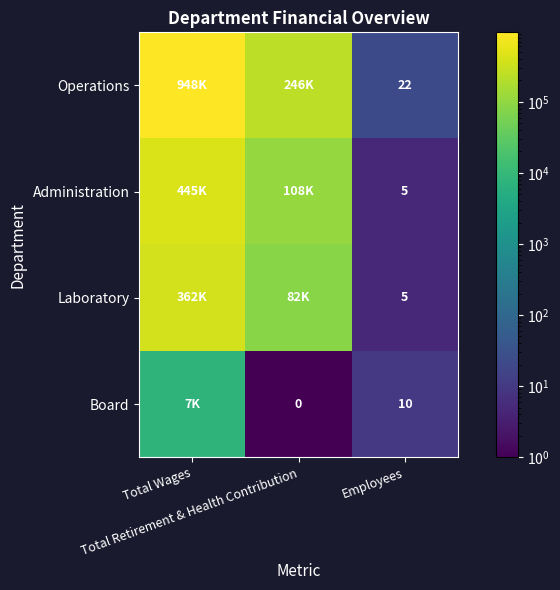

Is the value of Operations at Total Retirement & Health Contribution greater than the value of Administration at Total Wages?

No